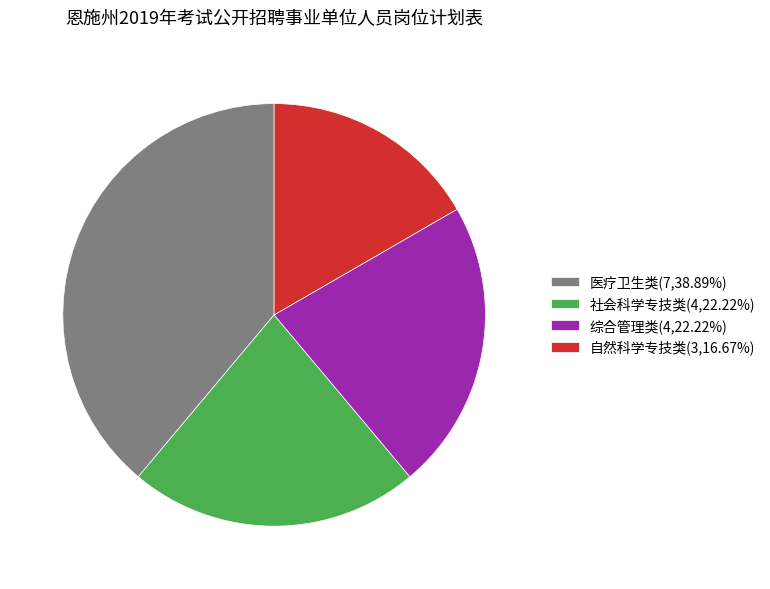

Is it true that 自然科学专技类 is 12% of the pie?

False